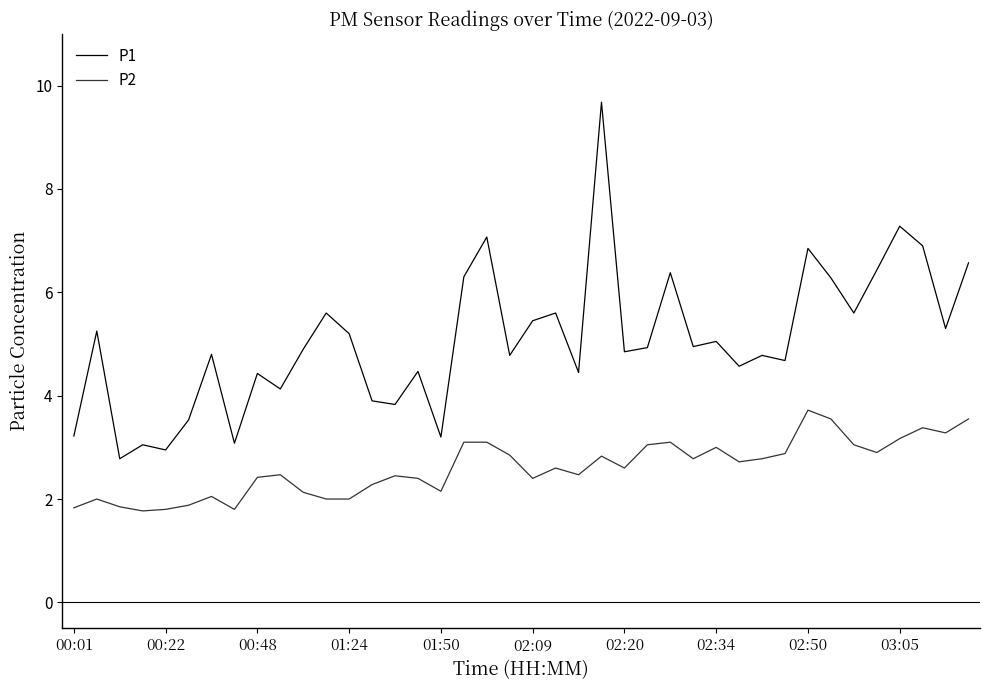

What is the lowest value of the P2 series?

1.8